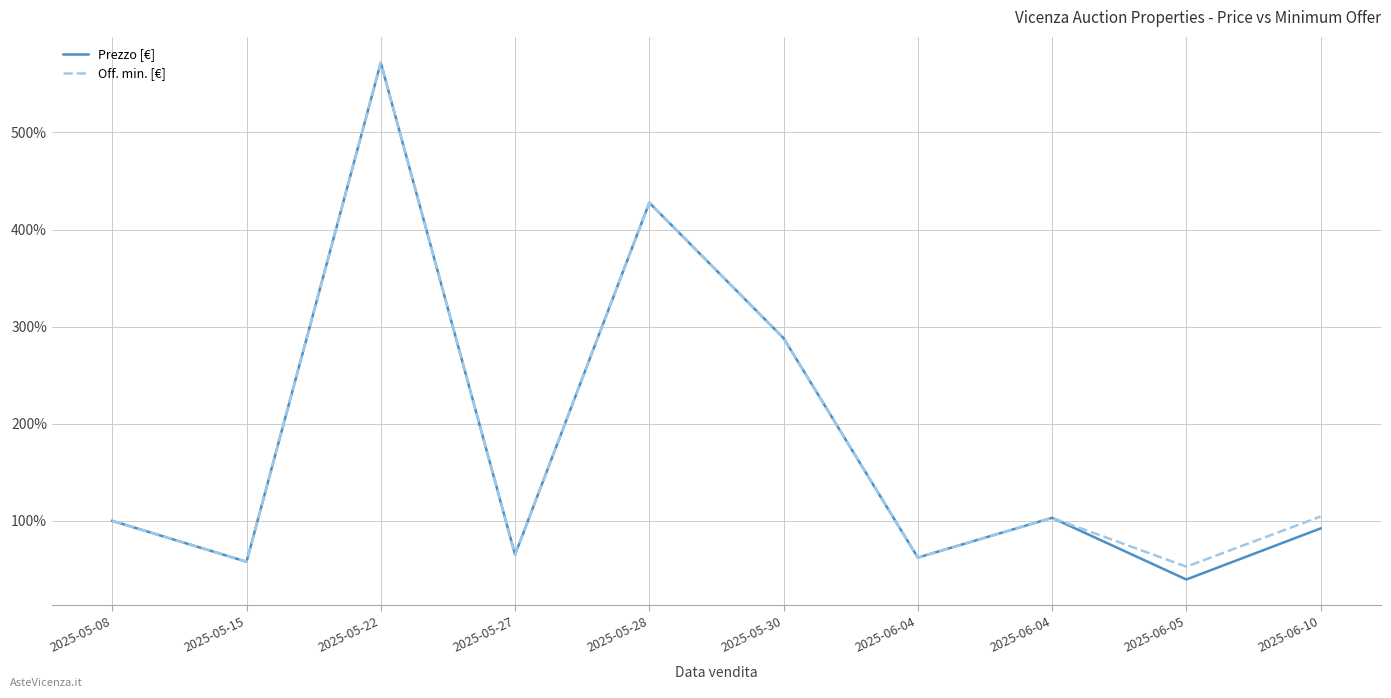

The Prezzo [€] series shows 67.7 at 2025-05-08. True or false?

False